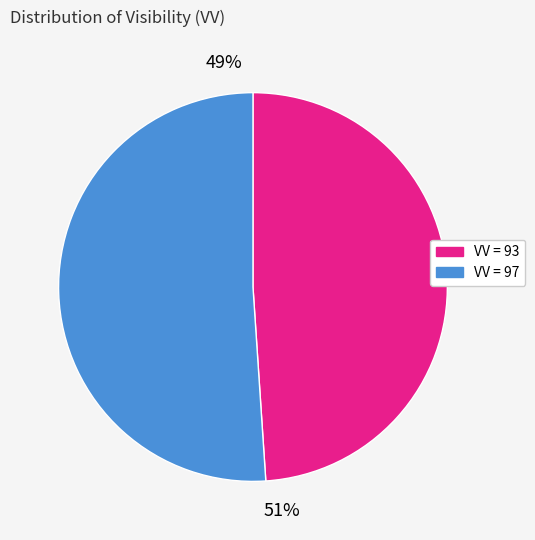

Is there a majority slice in this chart?

Yes